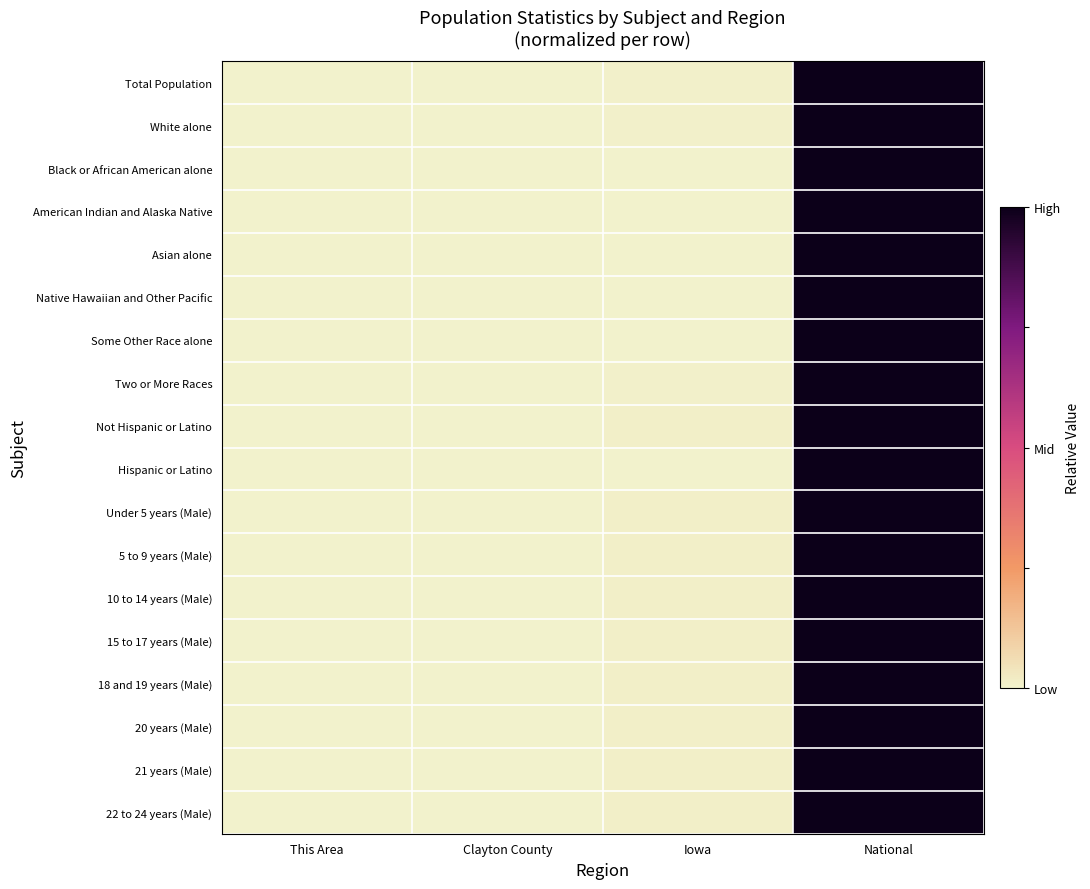

Reading left to right, extract all data points from this chart.

Total Population: This Area=0.0	Clayton County=0.0	Iowa=0.0	National=1.0
White alone: This Area=0.0	Clayton County=0.0	Iowa=0.0	National=1.0
Black or African American alone: This Area=0.0	Clayton County=0.0	Iowa=0.0	National=1.0
American Indian and Alaska Native: This Area=0.0	Clayton County=0.0	Iowa=0.0	National=1.0
Asian alone: This Area=0.0	Clayton County=0.0	Iowa=0.0	National=1.0
Native Hawaiian and Other Pacific: This Area=0.0	Clayton County=0.0	Iowa=0.0	National=1.0
Some Other Race alone: This Area=0.0	Clayton County=0.0	Iowa=0.0	National=1.0
Two or More Races: This Area=0.0	Clayton County=0.0	Iowa=0.0	National=1.0
Not Hispanic or Latino: This Area=0.0	Clayton County=0.0	Iowa=0.0	National=1.0
Hispanic or Latino: This Area=0.0	Clayton County=0.0	Iowa=0.0	National=1.0
Under 5 years (Male): This Area=0.0	Clayton County=0.0	Iowa=0.0	National=1.0
5 to 9 years (Male): This Area=0.0	Clayton County=0.0	Iowa=0.0	National=1.0
10 to 14 years (Male): This Area=0.0	Clayton County=0.0	Iowa=0.0	National=1.0
15 to 17 years (Male): This Area=0.0	Clayton County=0.0	Iowa=0.0	National=1.0
18 and 19 years (Male): This Area=0.0	Clayton County=0.0	Iowa=0.0	National=1.0
20 years (Male): This Area=0.0	Clayton County=0.0	Iowa=0.0	National=1.0
21 years (Male): This Area=0.0	Clayton County=0.0	Iowa=0.0	National=1.0
22 to 24 years (Male): This Area=0.0	Clayton County=0.0	Iowa=0.0	National=1.0